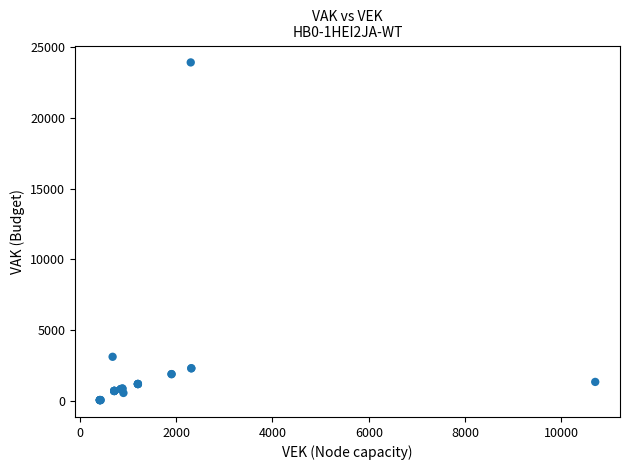

What Y value in the scatter plot is closest to 11995?

3127